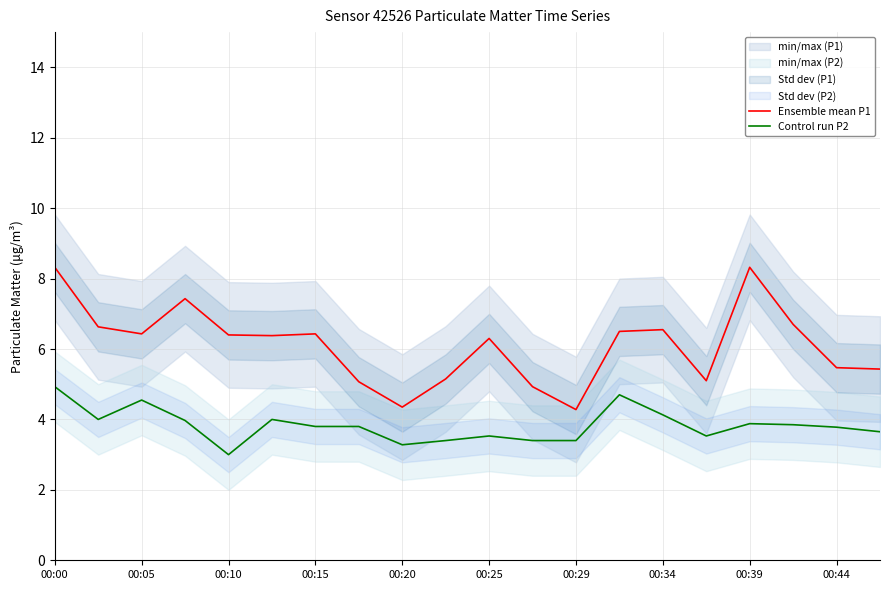

How many lines are shown in the chart?

2